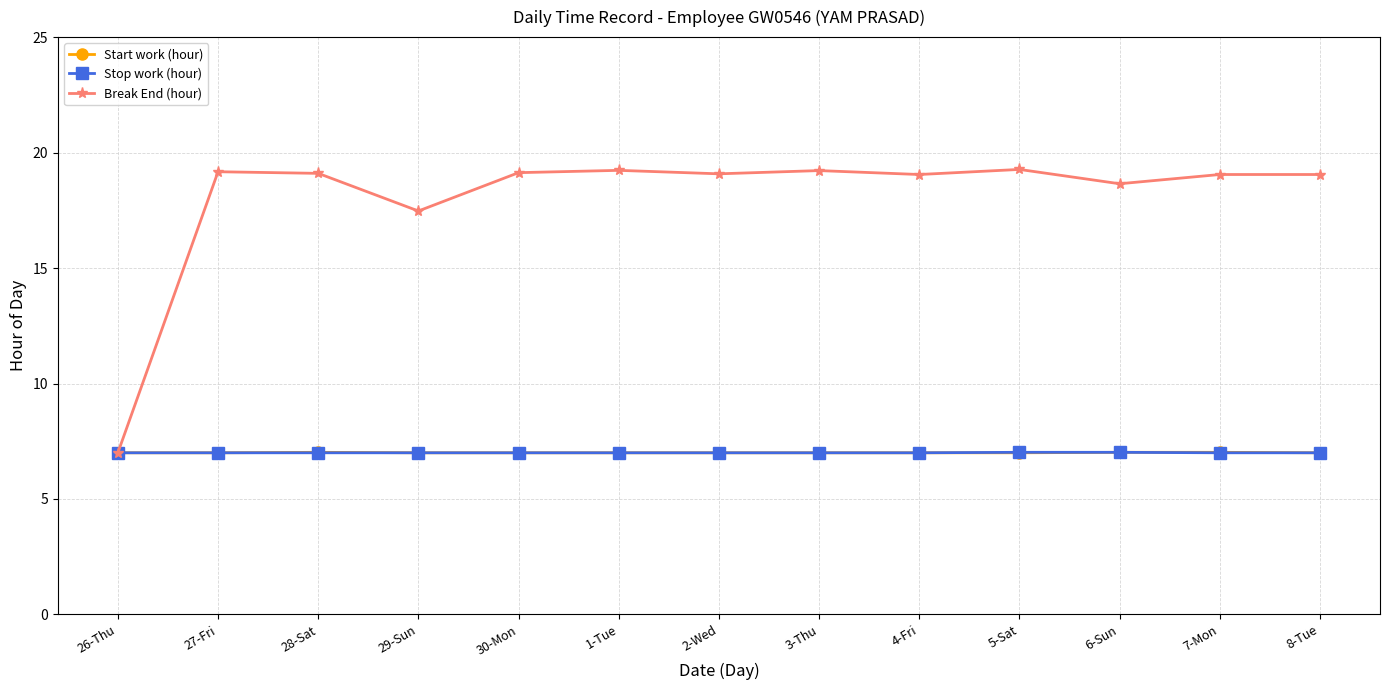

At how many categories does at least one series exceed 14?

12